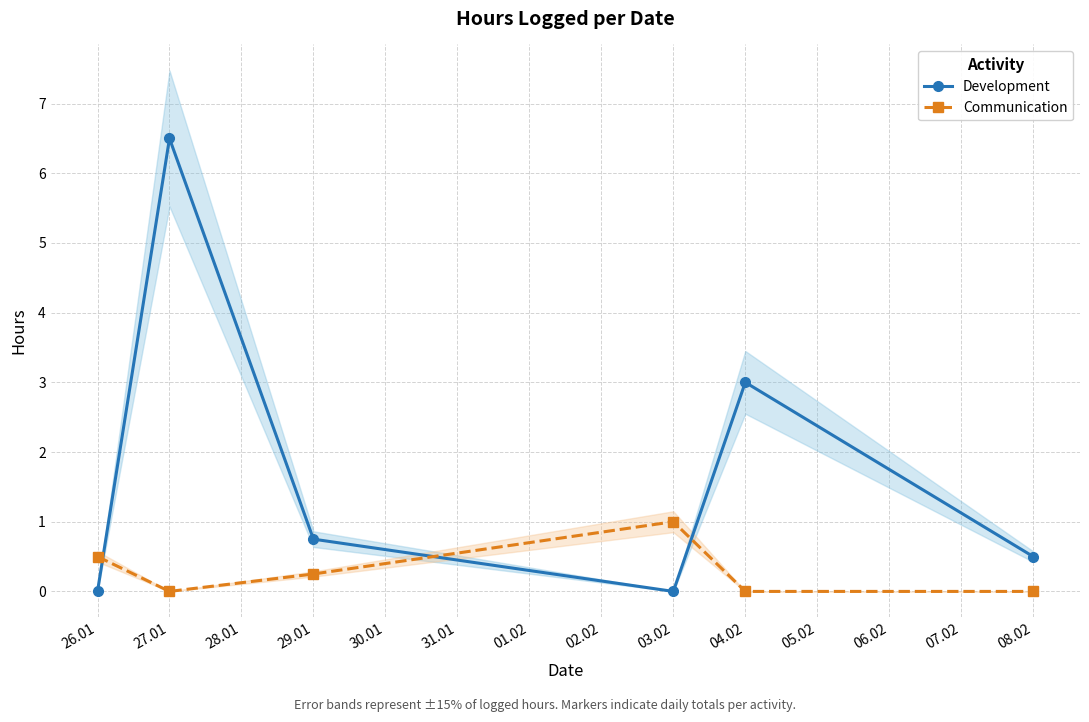

At which category is the sum across all series the highest?

27.01